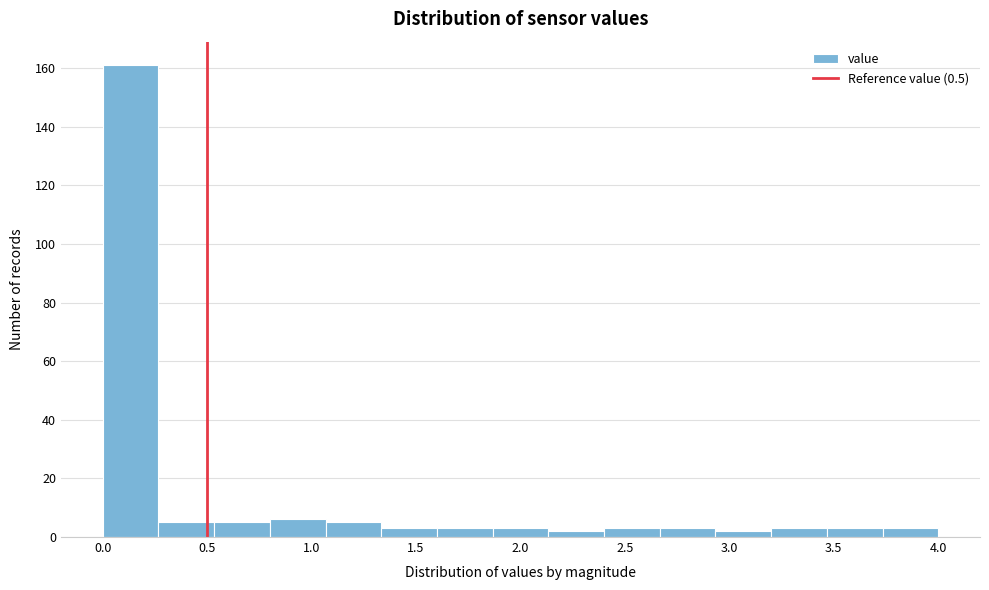

Reading left to right, list every bar in this chart as the range it spans on the x-axis followed by its height. Neither the bar edges nor the heights are printed on the chart, so give them approximately, as read against the axes.

0.00 to 0.25: 162
0.25 to 0.55: 6
0.55 to 0.80: 6
0.80 to 1.05: 6
1.05 to 1.35: 6
1.35 to 1.60: 4
1.60 to 1.85: 4
1.85 to 2.15: 4
2.15 to 2.40: 2
2.40 to 2.65: 4
2.65 to 2.95: 4
2.95 to 3.20: 2
3.20 to 3.45: 4
3.45 to 3.75: 4
3.75 to 4.00: 4